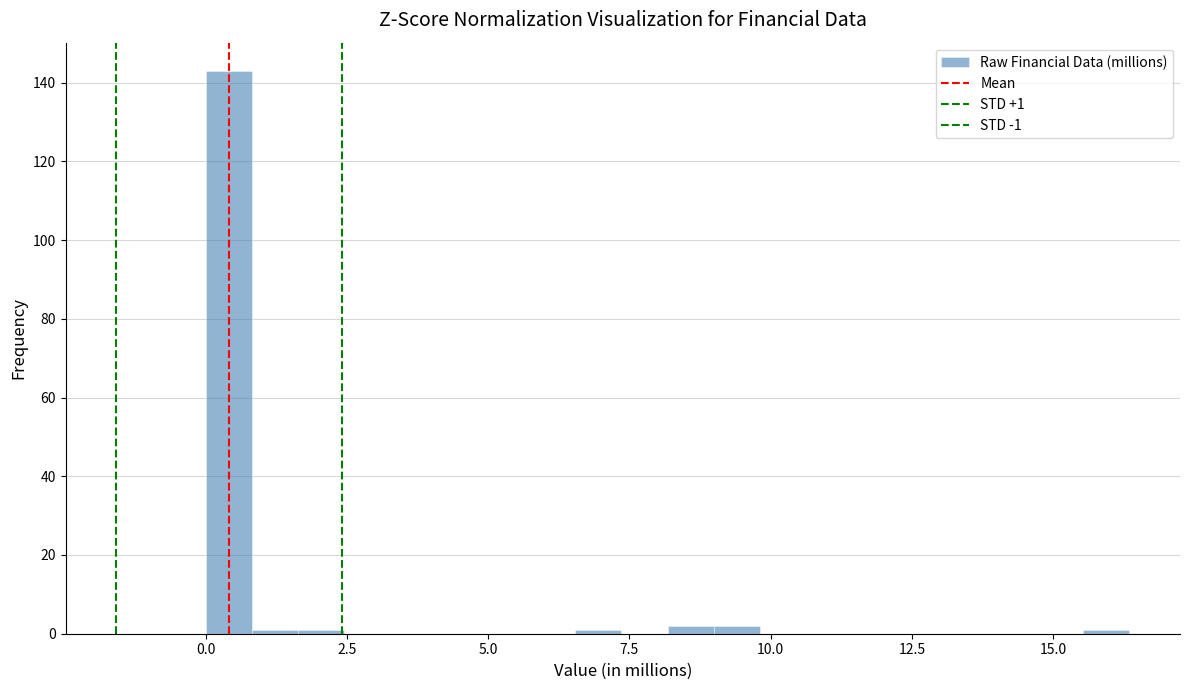

Read against the x-axis, roughly where is the centre of the tallest bar?

0.5